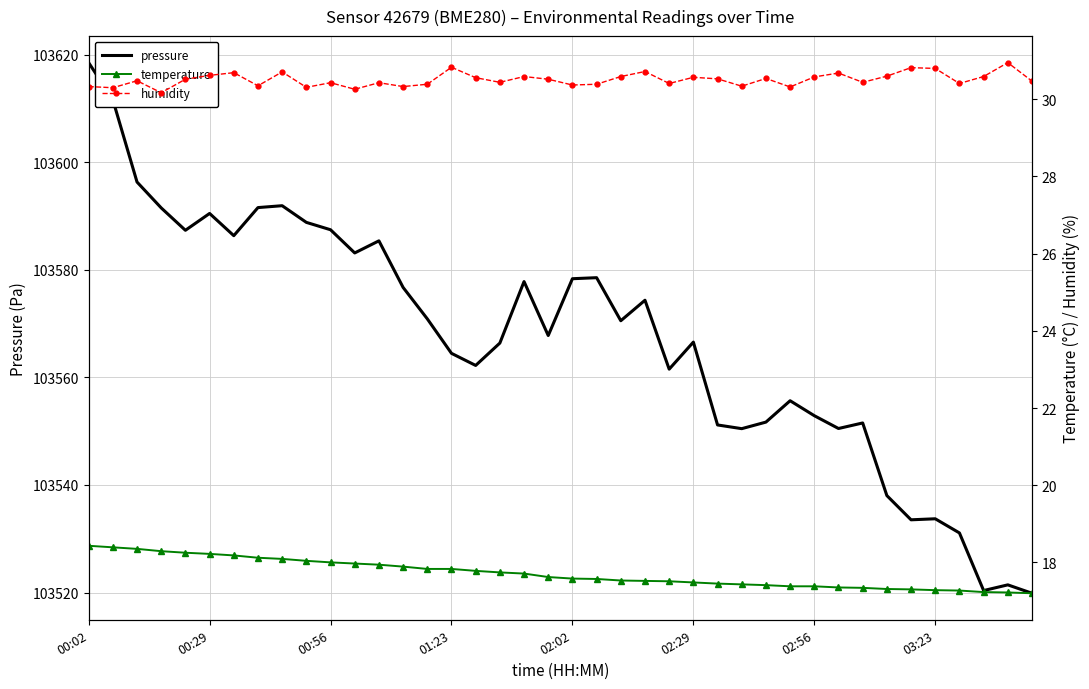

Is it true that pressure equals 103552.9 at 02:56?

True